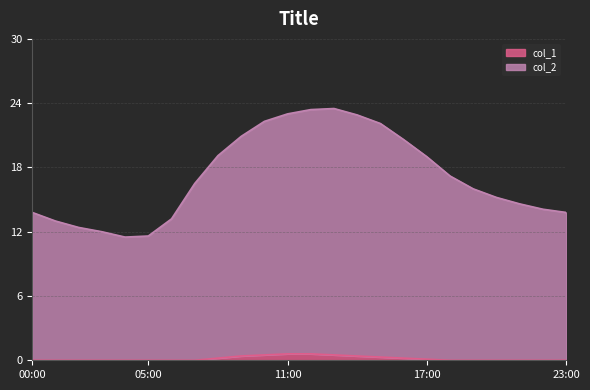

At which category does the chart reach its minimum across all series?

00:00